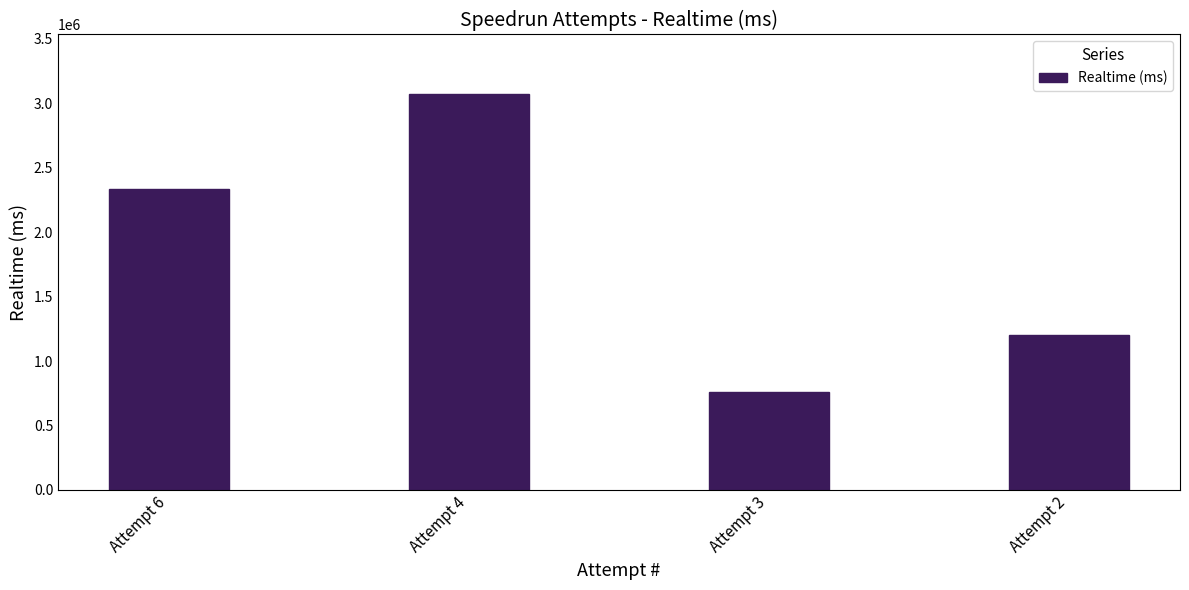

What is the sum of all values?

7367921